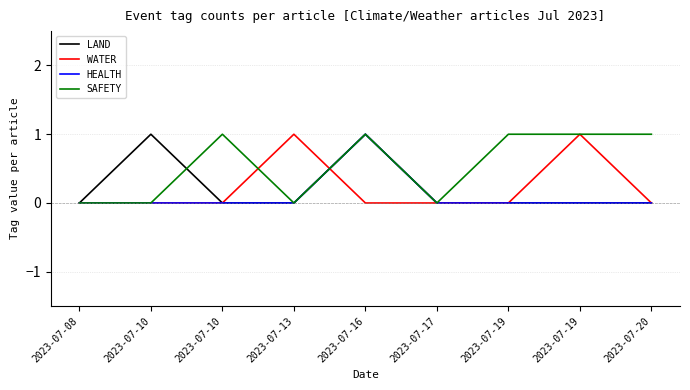

What are all the series names shown in the legend?

LAND, WATER, HEALTH, SAFETY